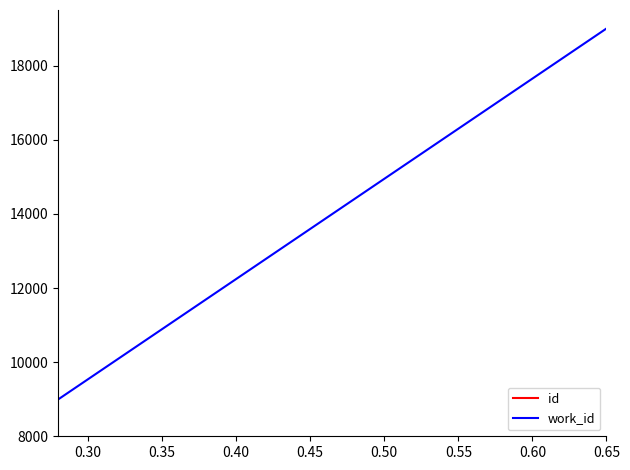

How many values in the work_id series are below 13489?

1